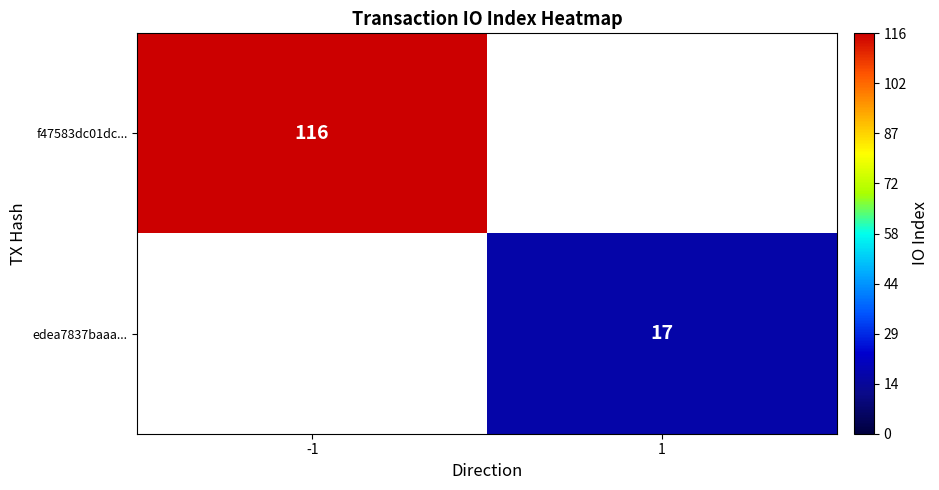

Is it true that edea7837baaa... equals 17 at 1?

True